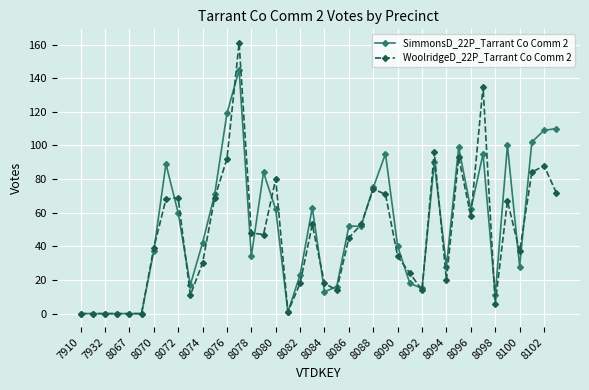

Which series has the largest range (max minus min)?

WoolridgeD_22P_Tarrant Co Comm 2